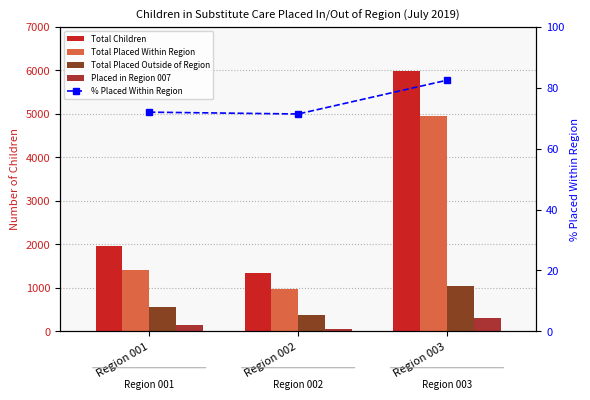

What is the smallest value displayed?

50.0